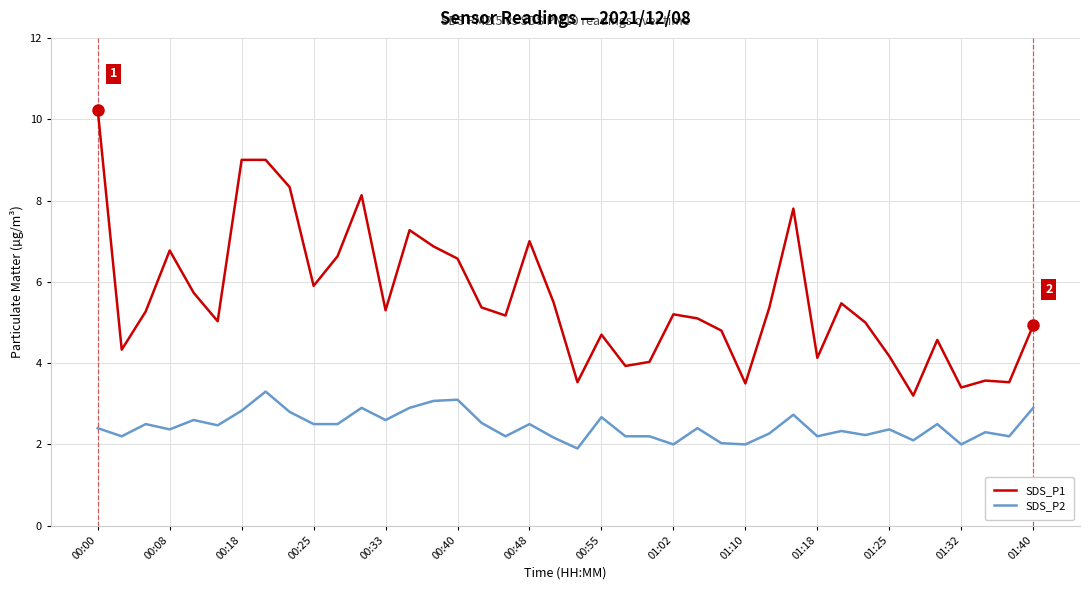

What is the difference between the maximum and minimum values in the SDS_P2 series?

1.4